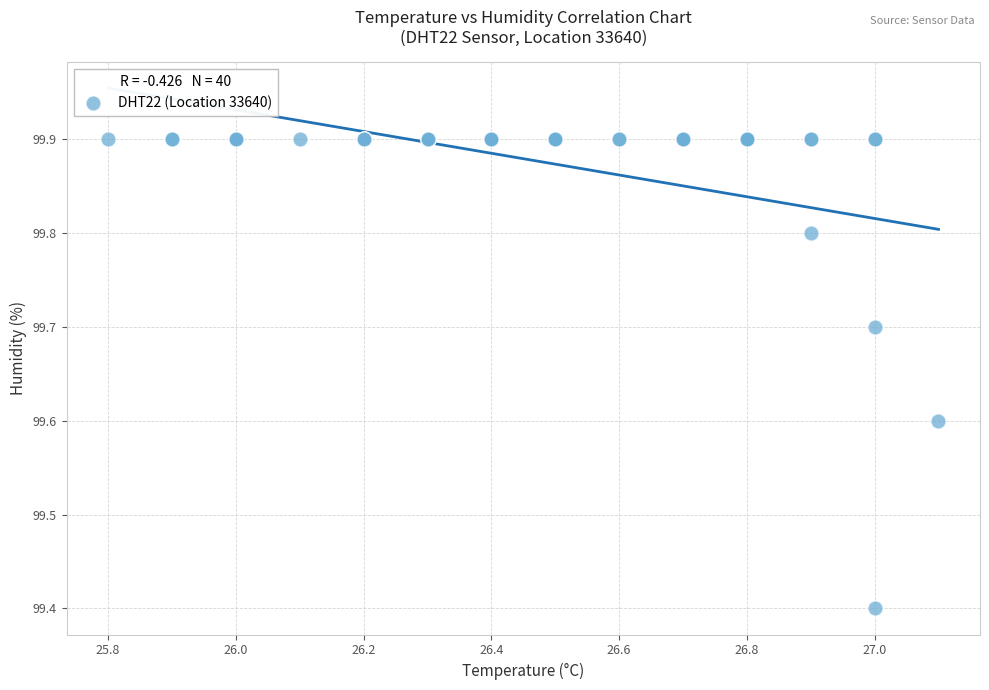

What Y value in the scatter plot is closest to 99?

99.4